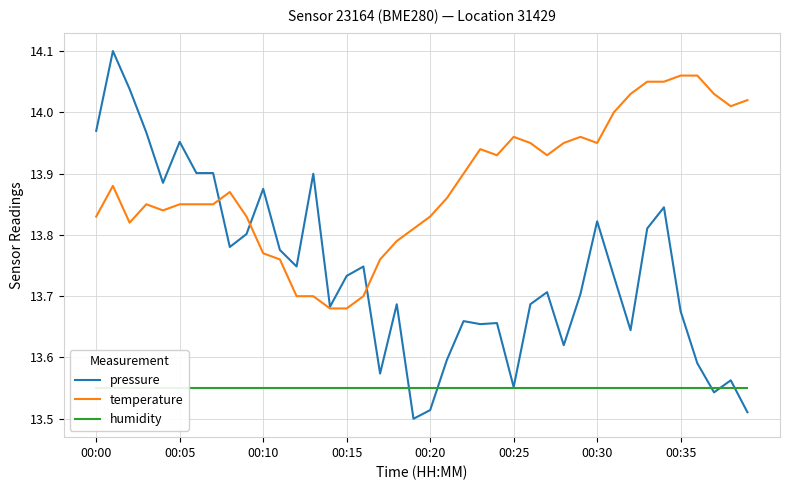

What is the difference between the maximum and second lowest values in the pressure series?

0.6